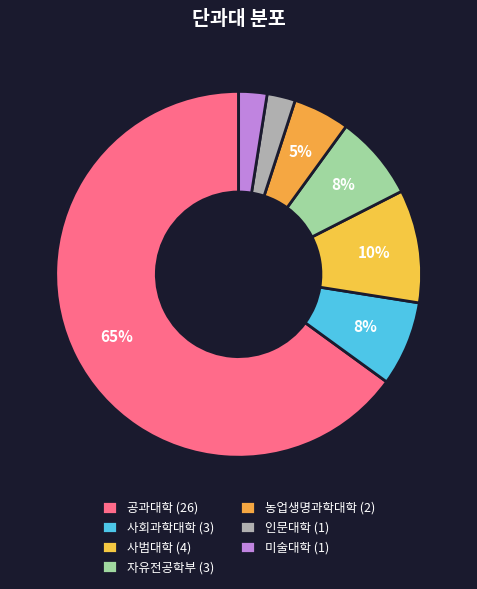

Count the number of slices in the pie.

7